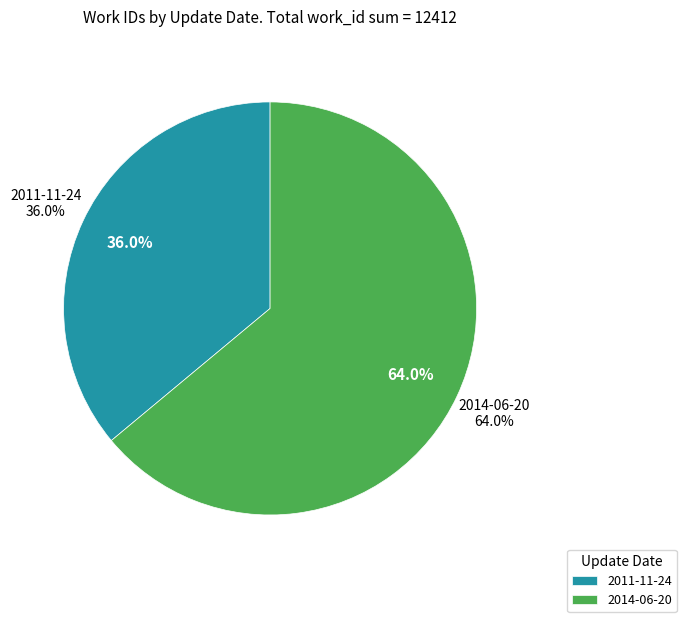

Is 2011-11-24 the majority of the pie?

No